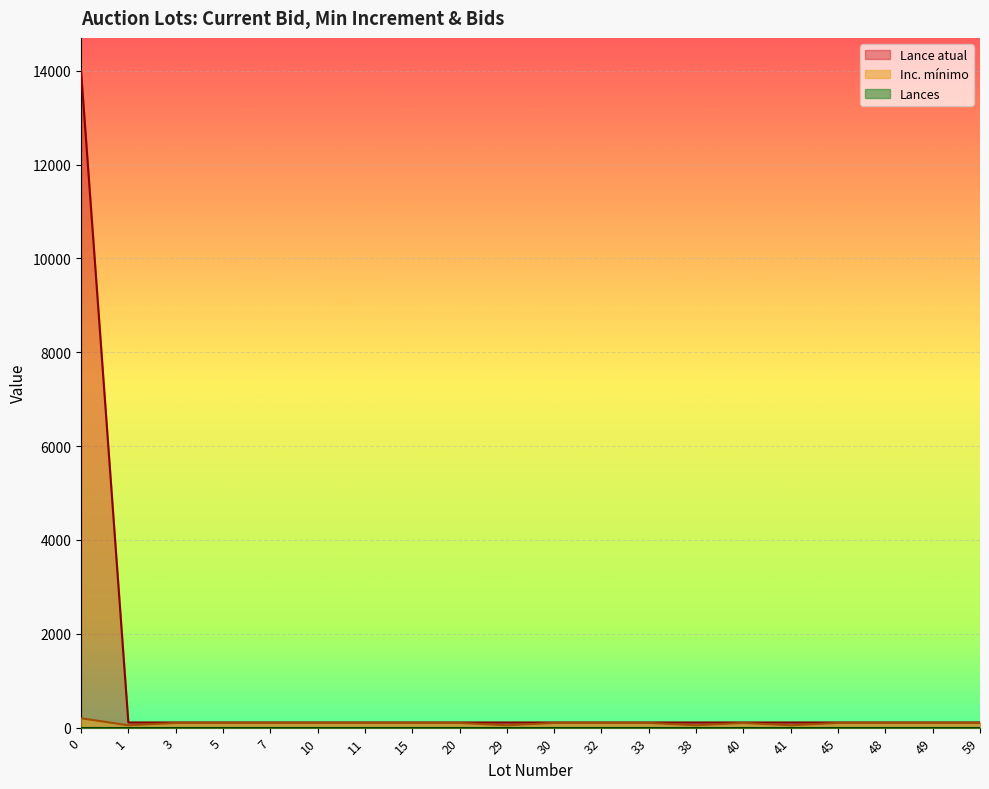

Which series has the largest range (max minus min)?

Lance atual